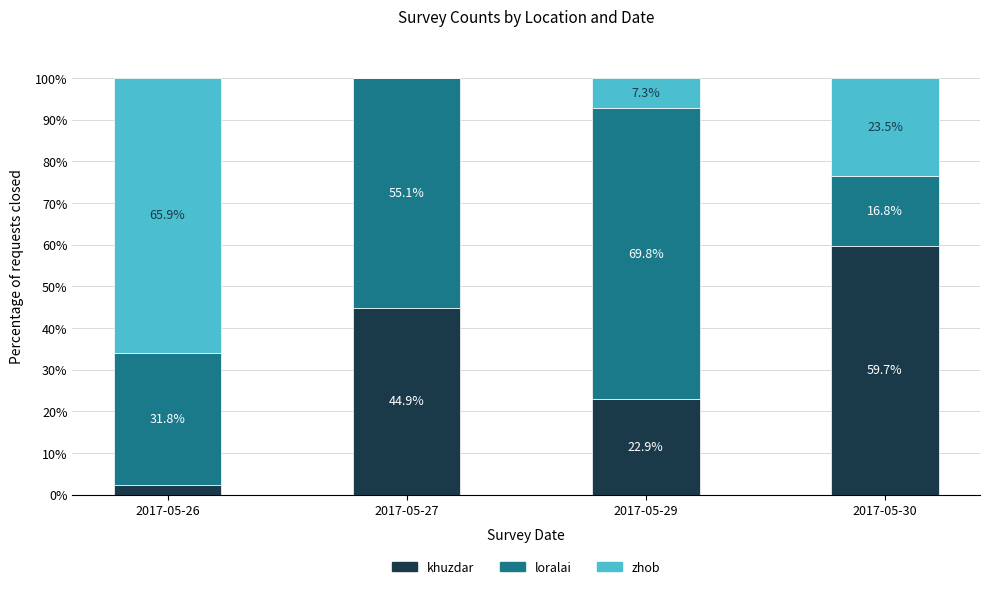

The khuzdar series shows 26.3 at 2017-05-27. True or false?

False